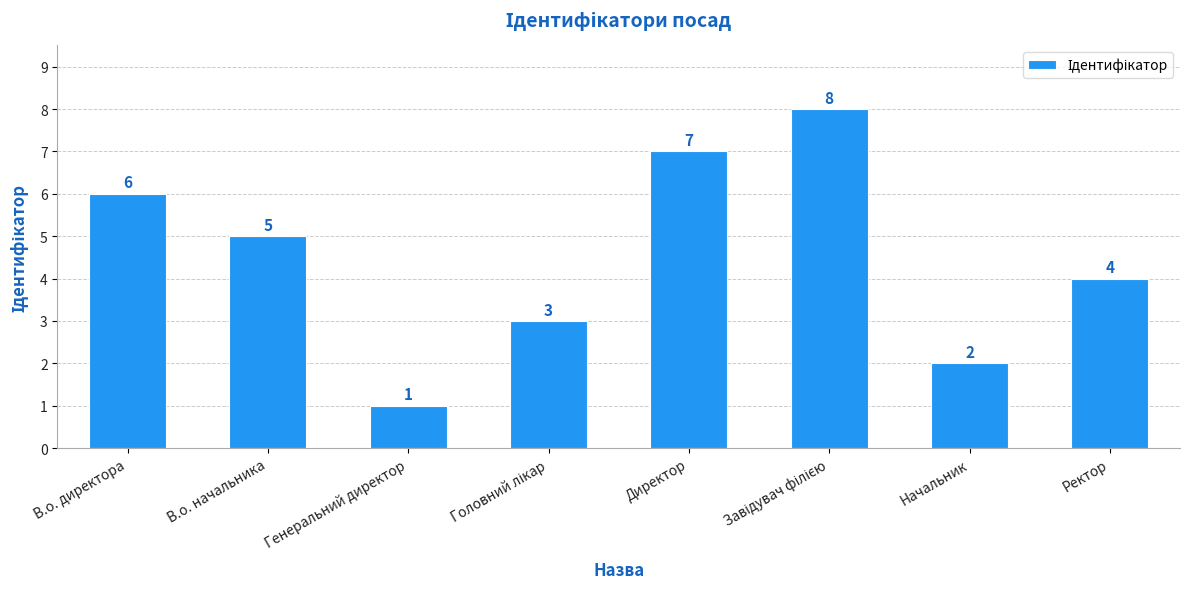

Reading left to right, what are all the values shown in this chart?

6	5	1	3	7	8	2	4